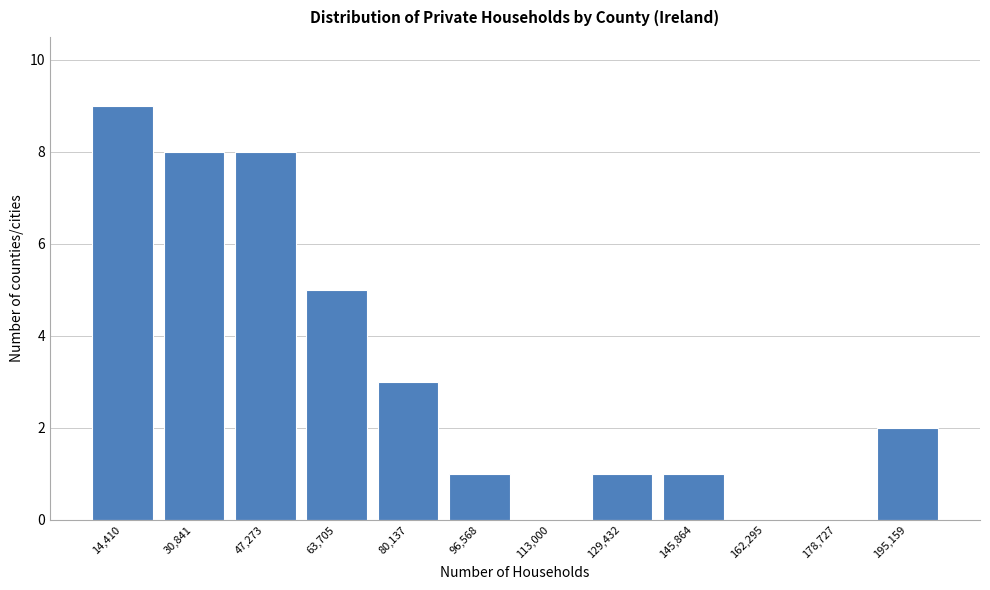

Reading left to right, transcribe all the data shown in this chart.

14,410=9	30,841=8	47,273=8	63,705=5	80,137=3	96,568=1	113,000=0	129,432=1	145,864=1	162,295=0	178,727=0	195,159=2